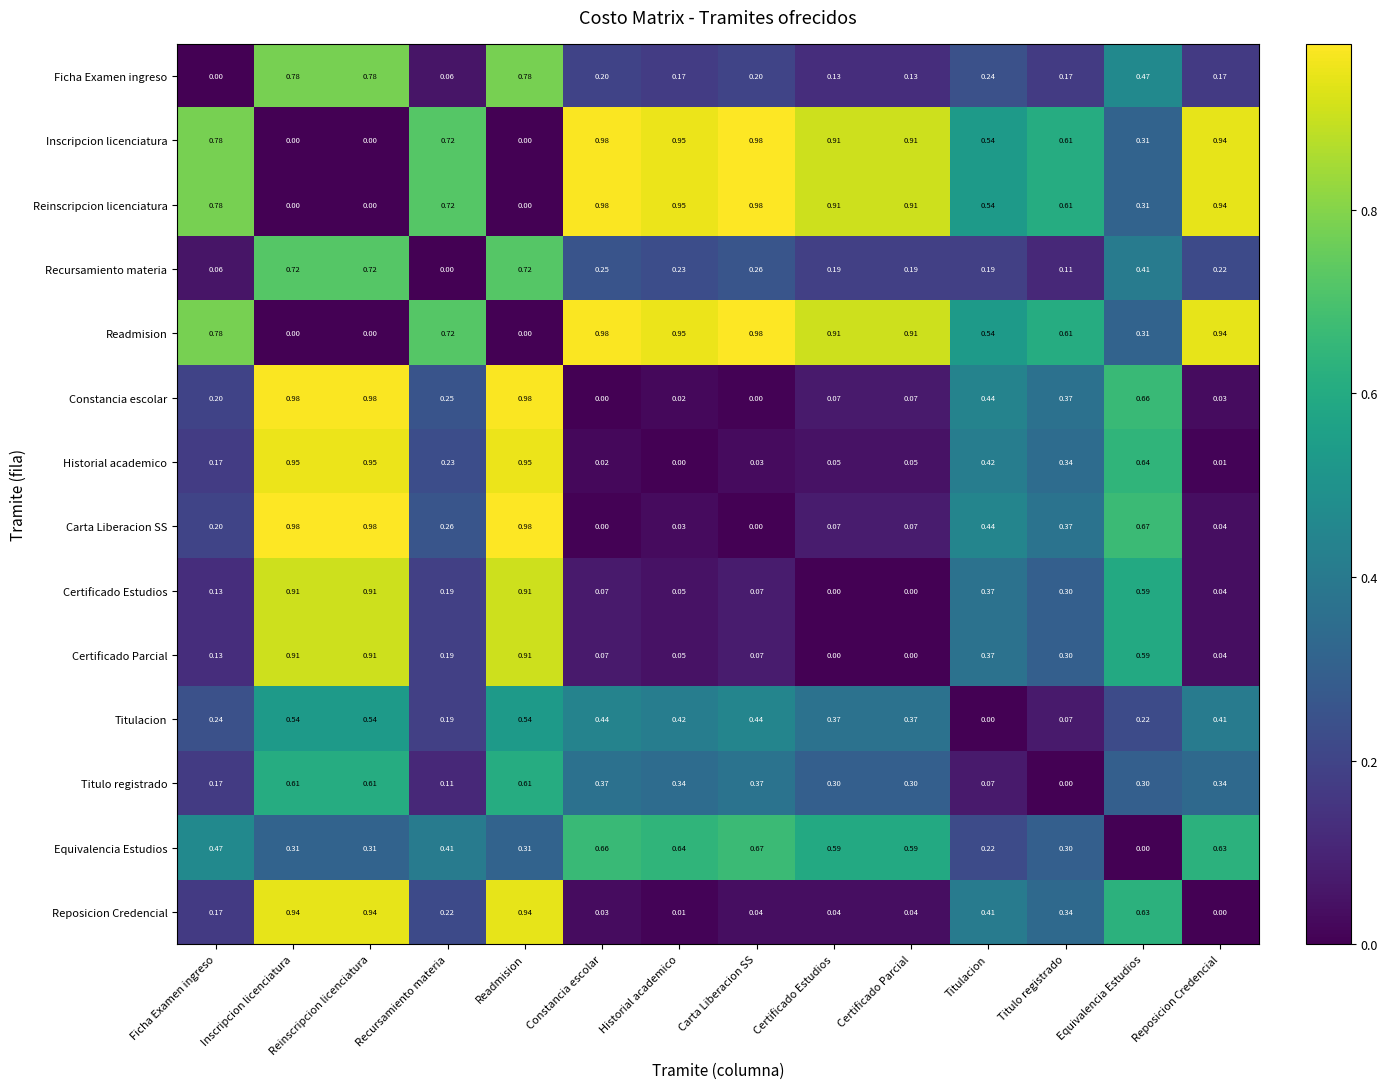

Is the value of Reposicion Credencial at Recursamiento materia greater than the value of Certificado Estudios at Reposicion Credencial?

Yes